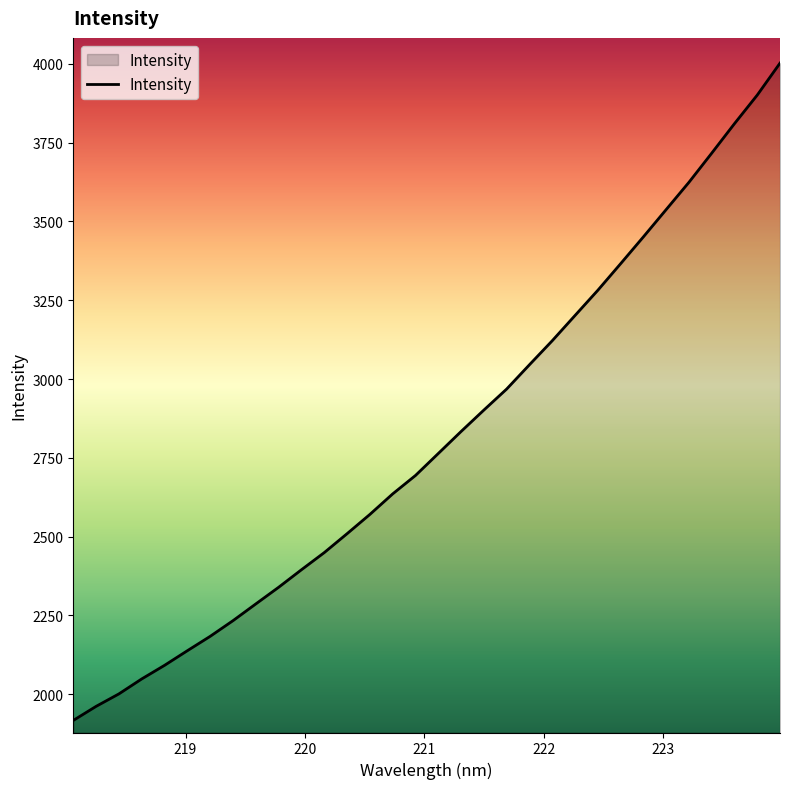

What is the minimum value shown in the chart?

1916.4